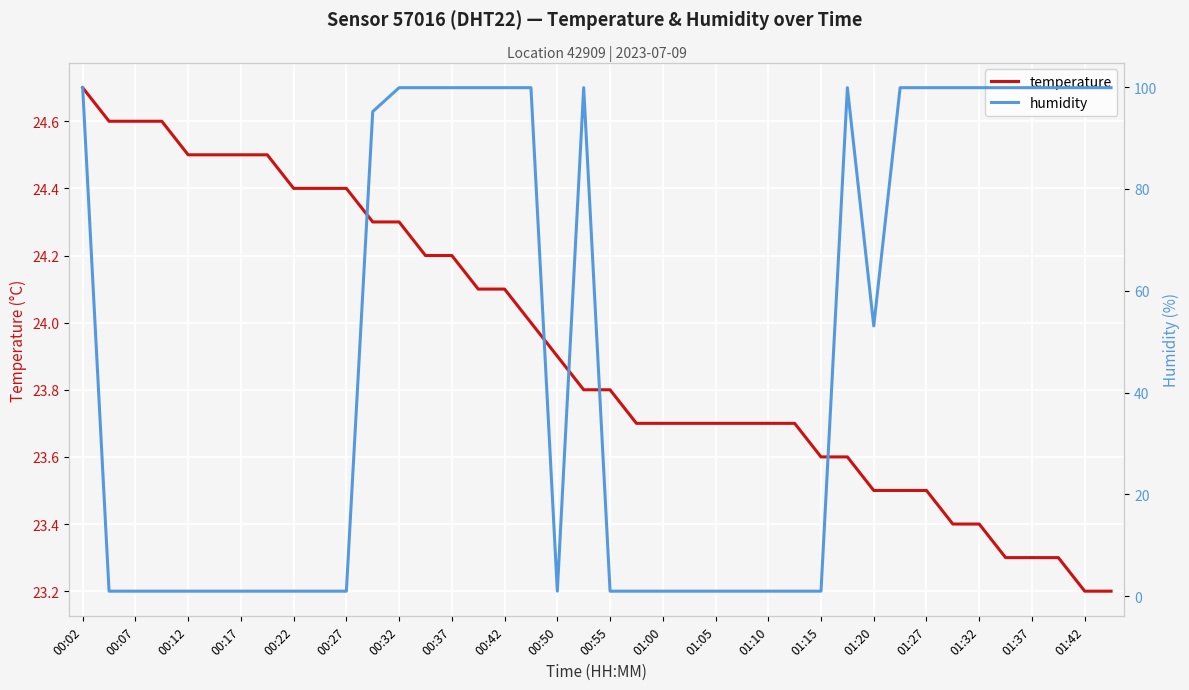

What is the value of the temperature point at the 37th from the left?

23.3